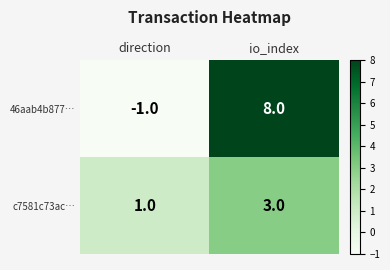

The value of 46aab4b877… at direction is -2. True or false?

False